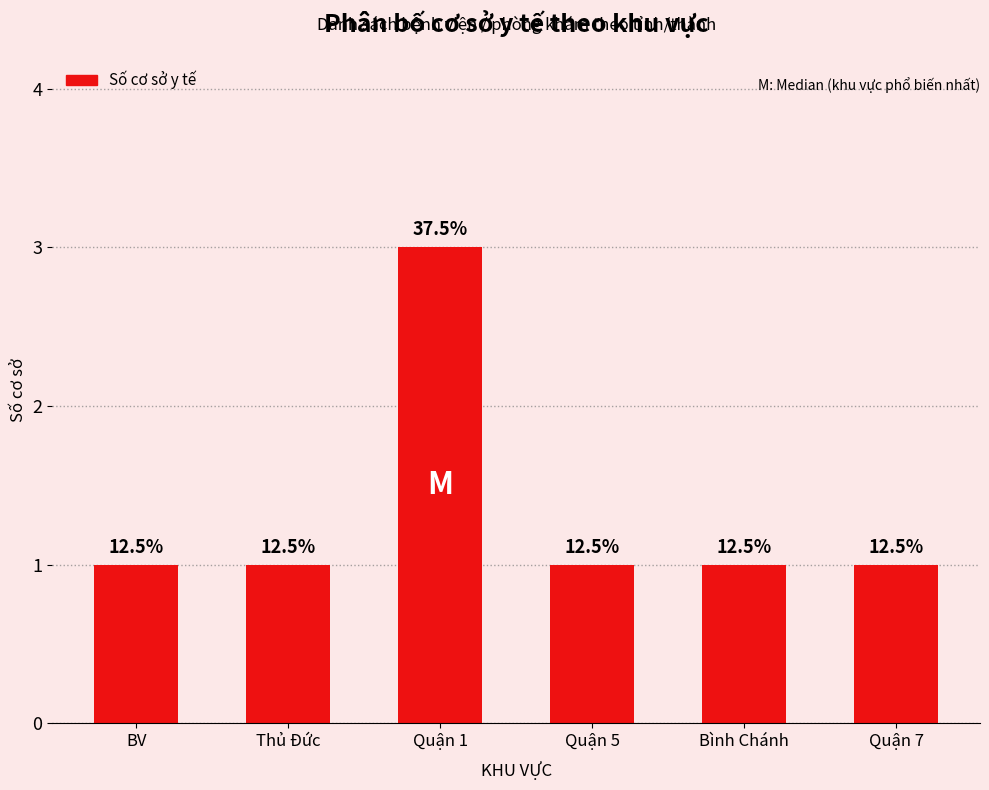

How many bars are there in total?

6